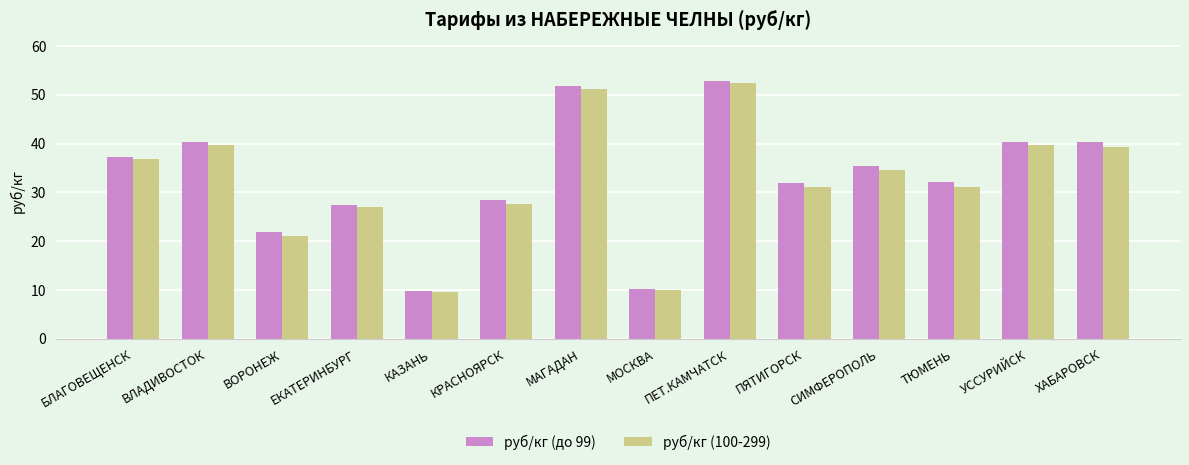

The value of руб/кг (до 99) at ХАБАРОВСК is 26.5. True or false?

False